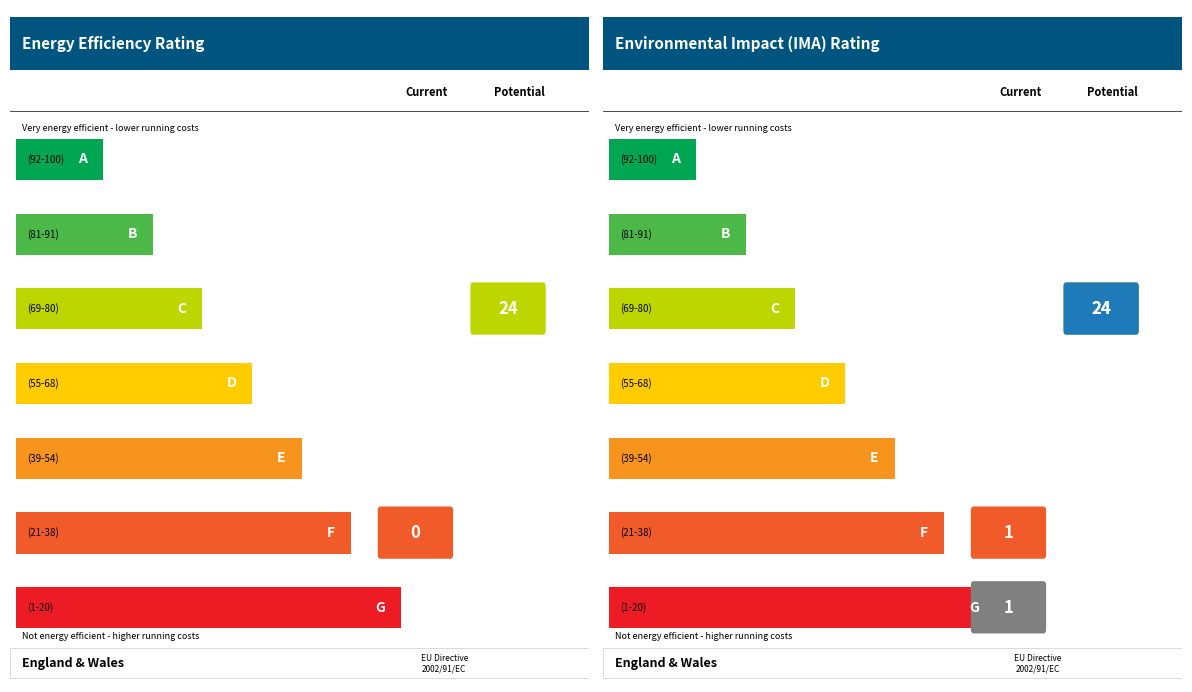

Rank the series by their average value, from lowest to highest.

Current, Potential